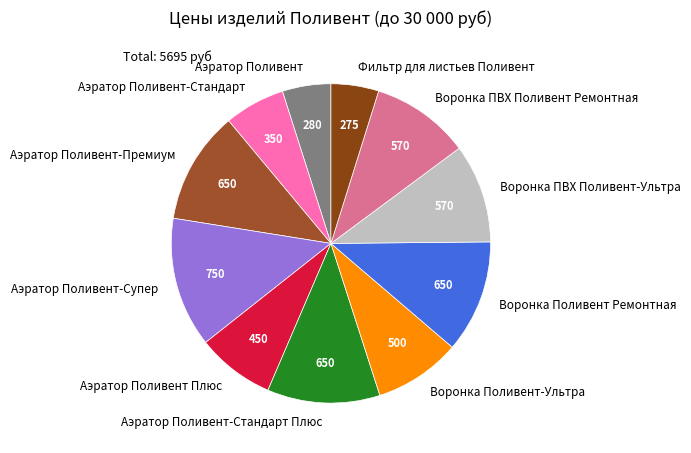

True or false: Аэратор Поливент-Супер accounts for 13% of the total.

True